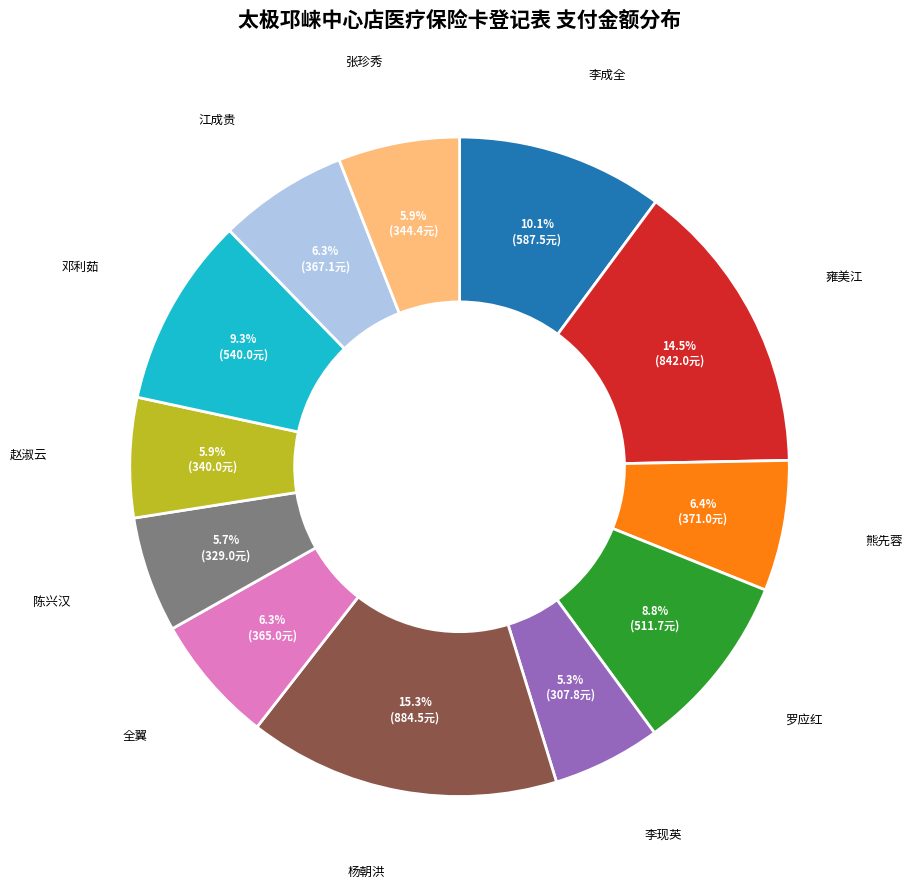

Is there a majority slice in this chart?

No